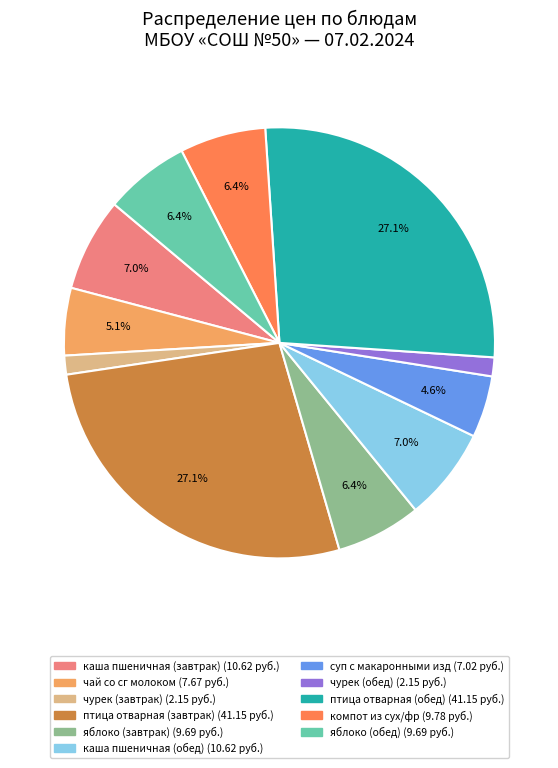

What percentage is the яблоко (завтрак) slice, to the nearest percent?

6%